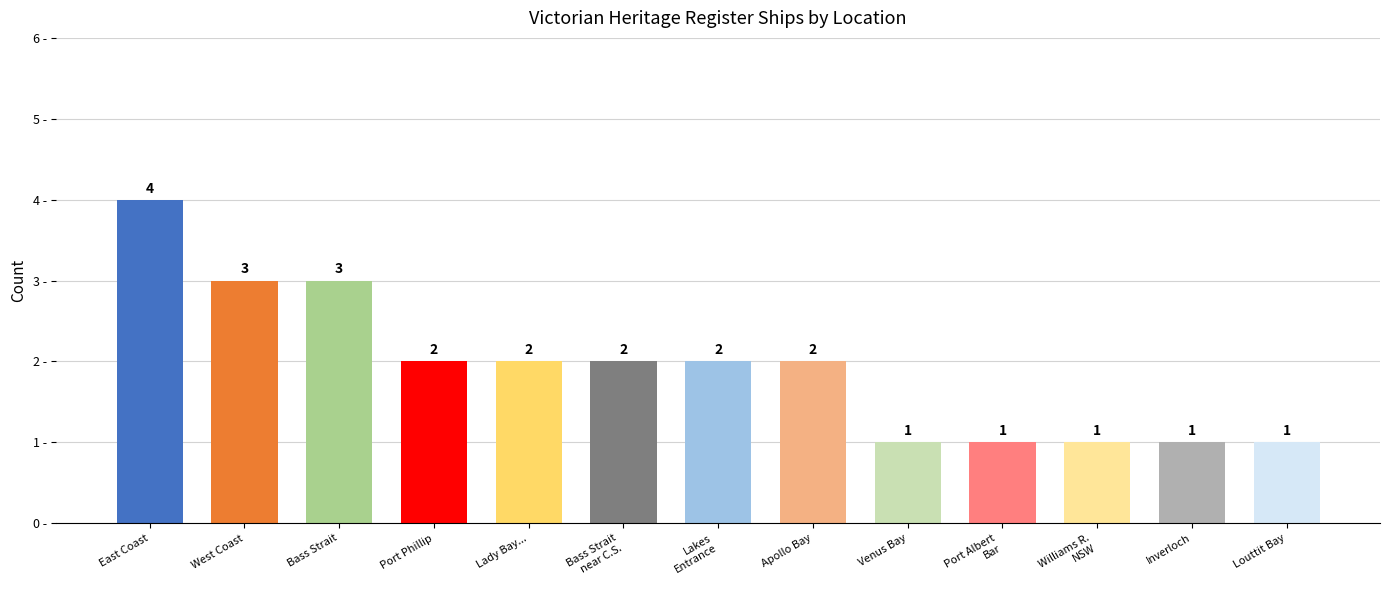

What is the minimum value shown in the chart?

1